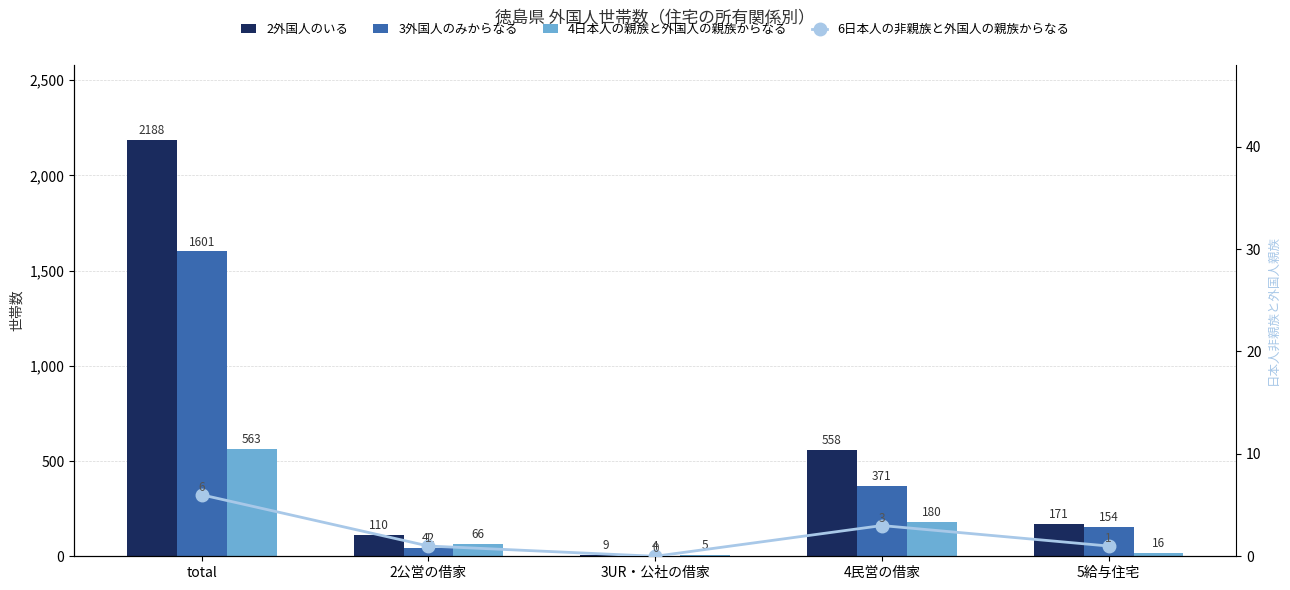

Rank the series by their maximum value, from lowest to highest.

6日本人の非親族と外国人の親族からなる, 4日本人の親族と外国人の親族からなる, 3外国人のみからなる, 2外国人のいる